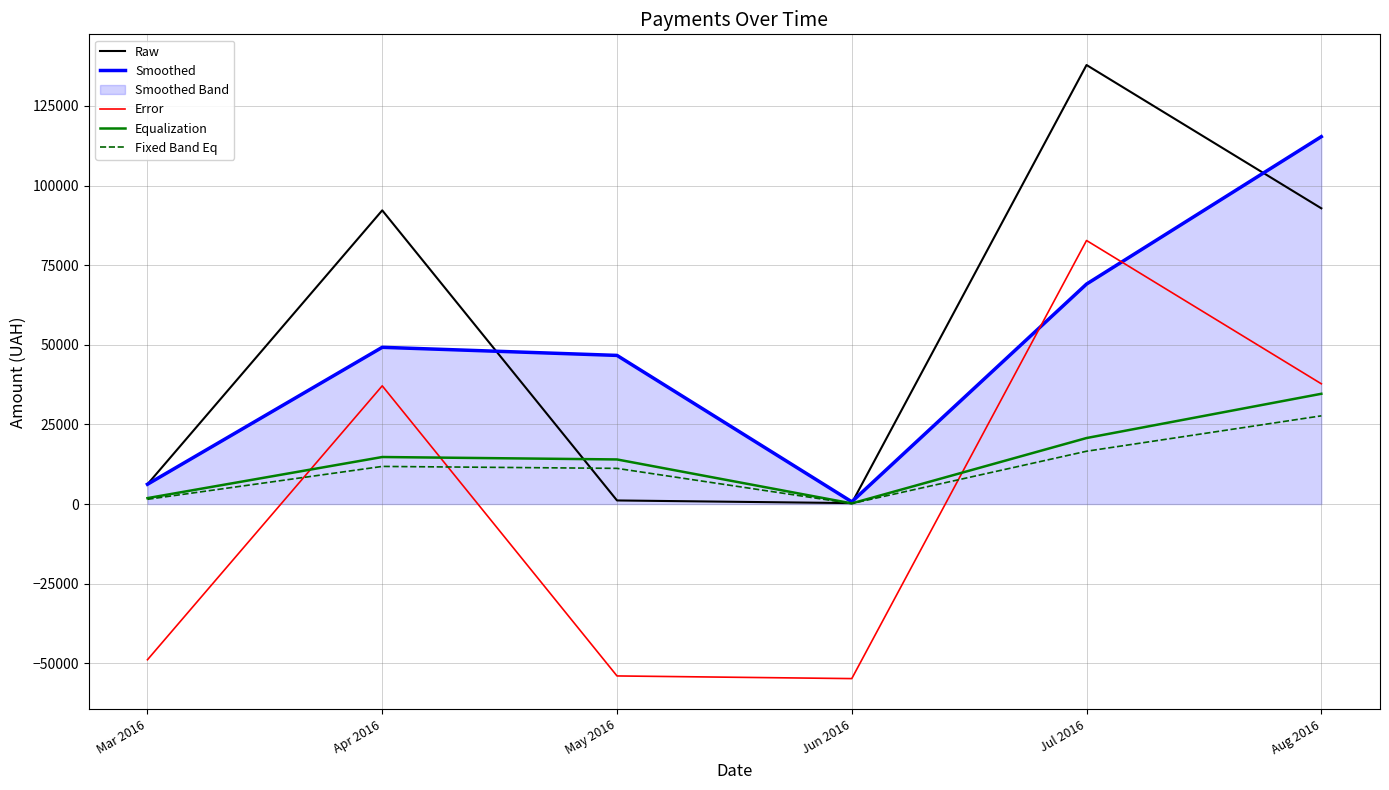

List the series in order of their peak value, lowest first.

Fixed Band Eq, Equalization, Error, Smoothed, Raw